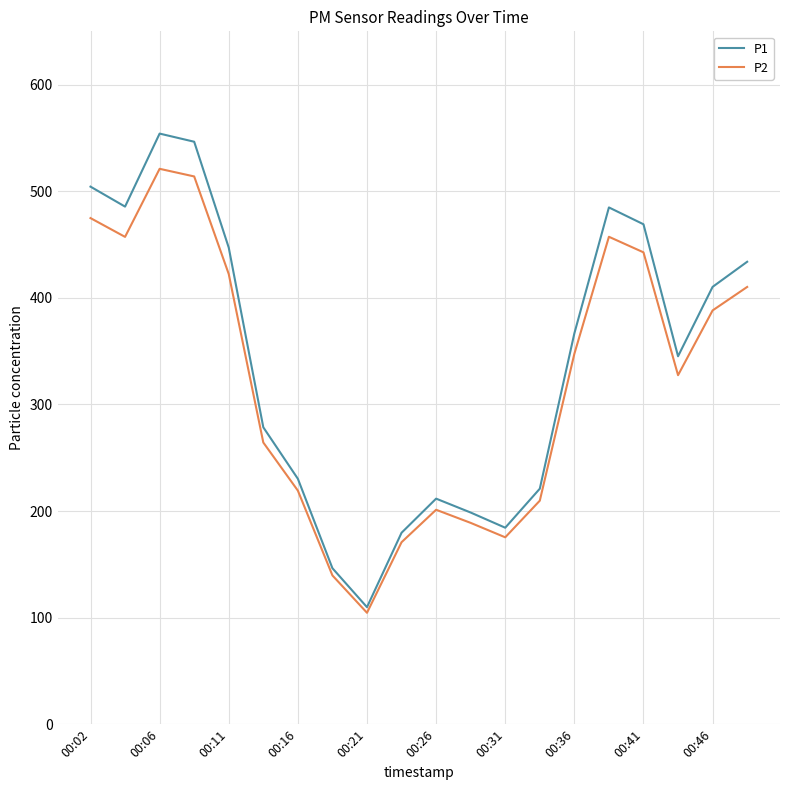

Which series has the widest spread of values?

P1